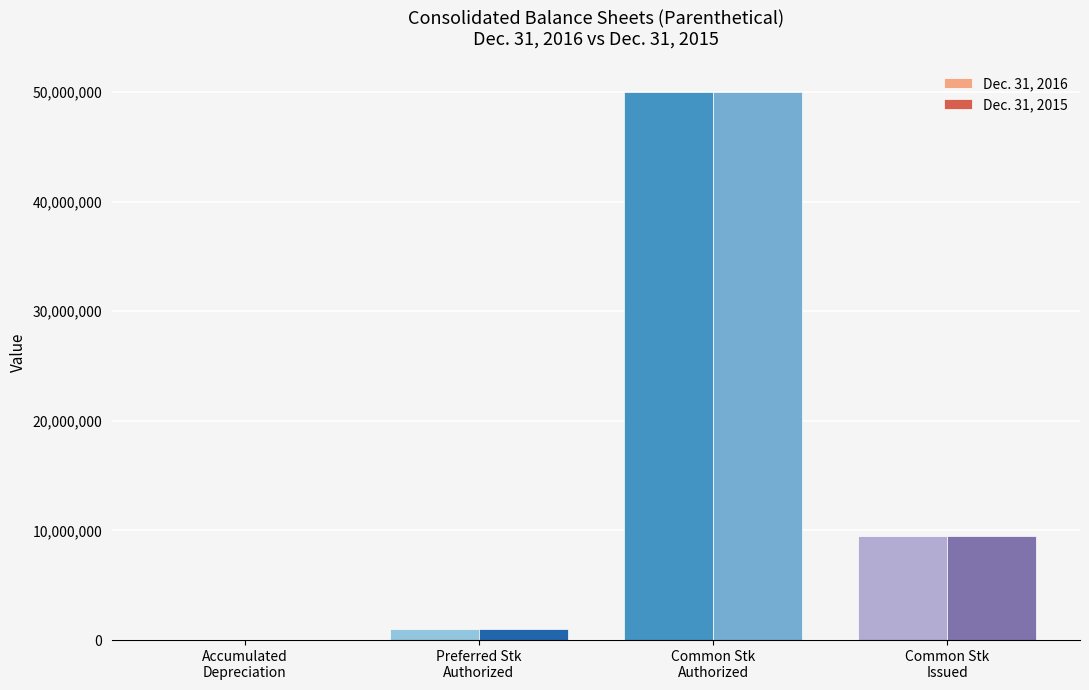

What are all the series names shown in the legend?

Dec. 31, 2016, Dec. 31, 2015